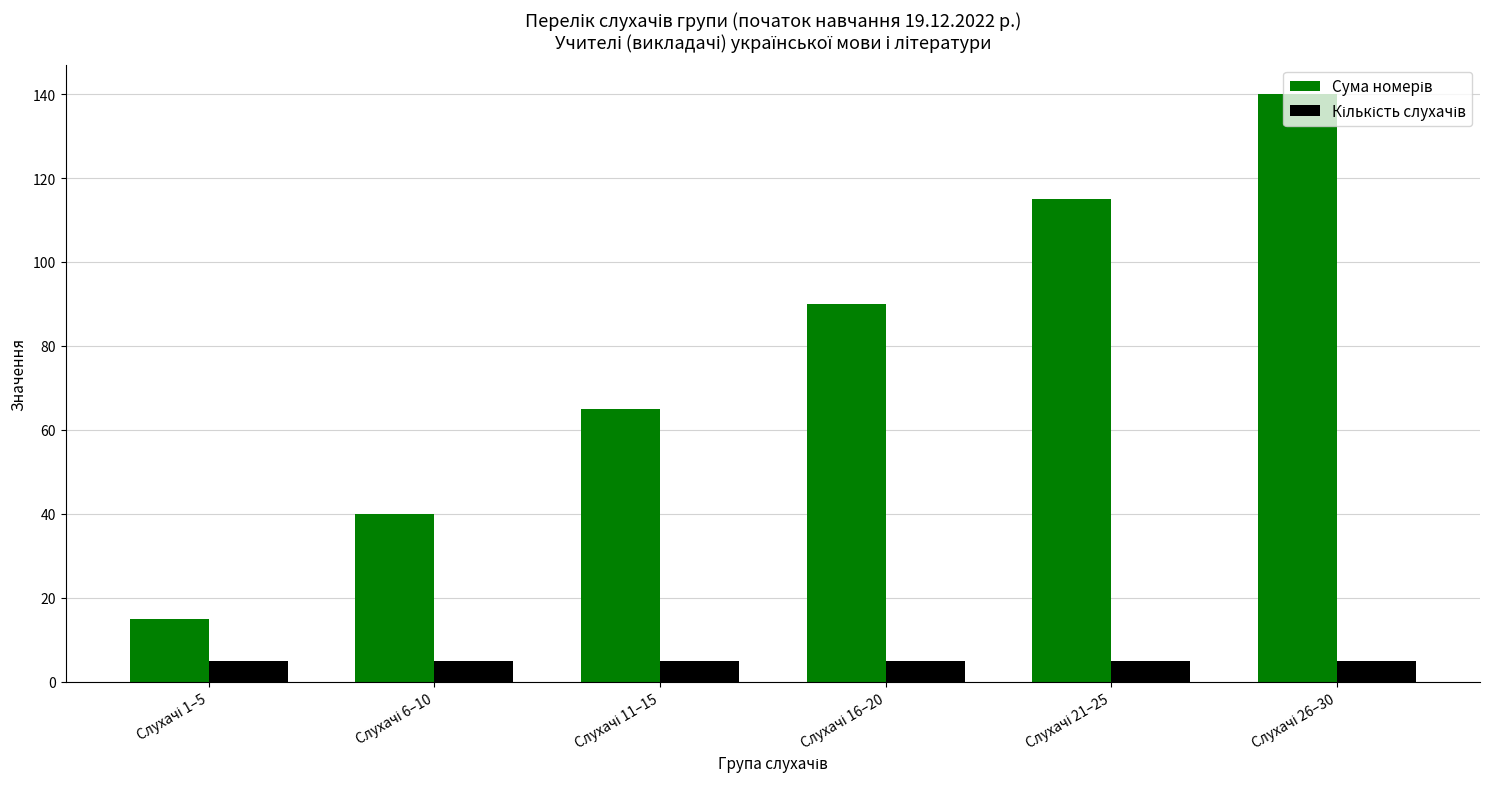

At how many categories does at least one series exceed 114?

2